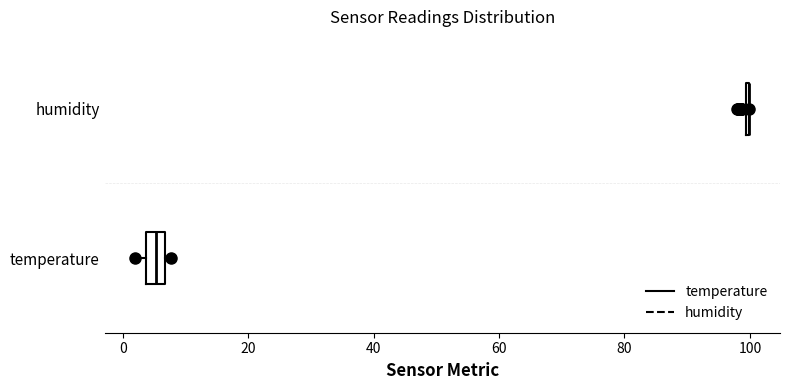

Reading bottom to top, transcribe this box plot: for each box, give where its median line is, the range the box spans, and where its two whiskers end, as read against the x-axis. The values are not printed on the chart, so give them approximately, as read against the axis.

temperature: median 6 (inside the box), box 4 to 6, whiskers 2 to 8
humidity: box collapsed to a line at 100, whiskers 98 to 100